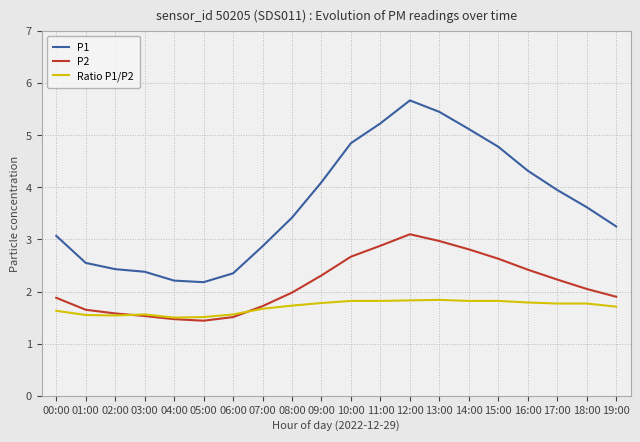

List the series in order of their peak value, highest first.

P1, P2, Ratio P1/P2